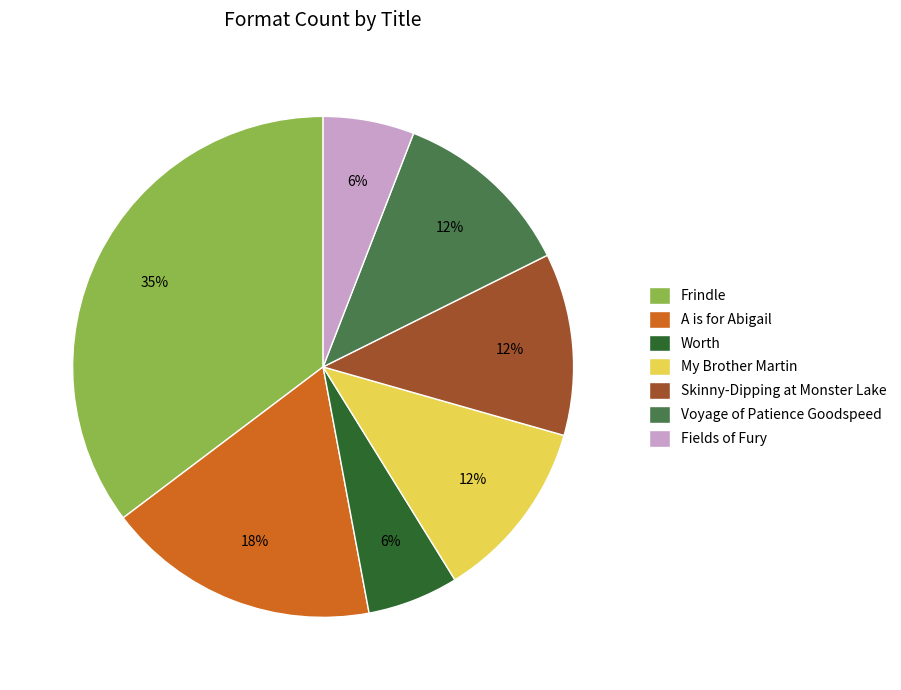

Is it true that Worth is 16% of the pie?

False